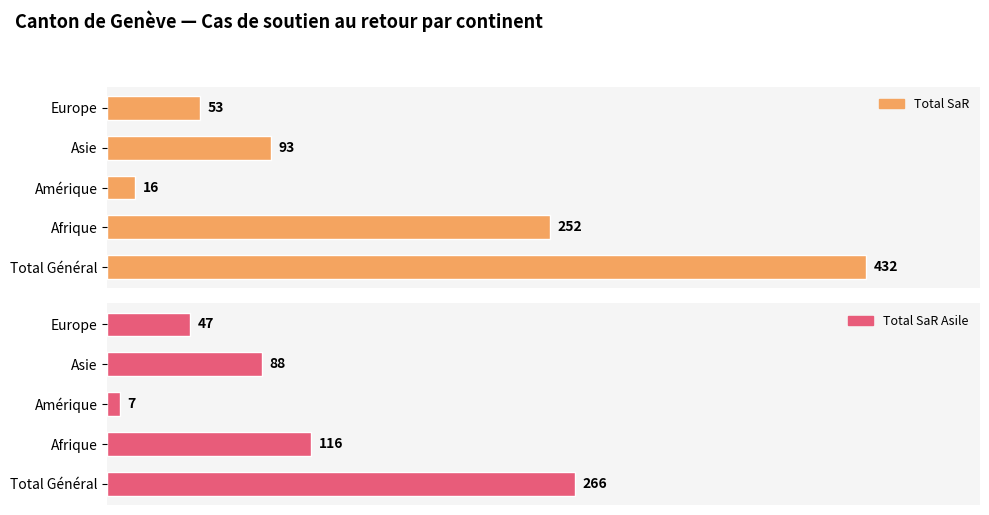

What is the value of the Total SaR Asile bar at the 2nd from the left?

116